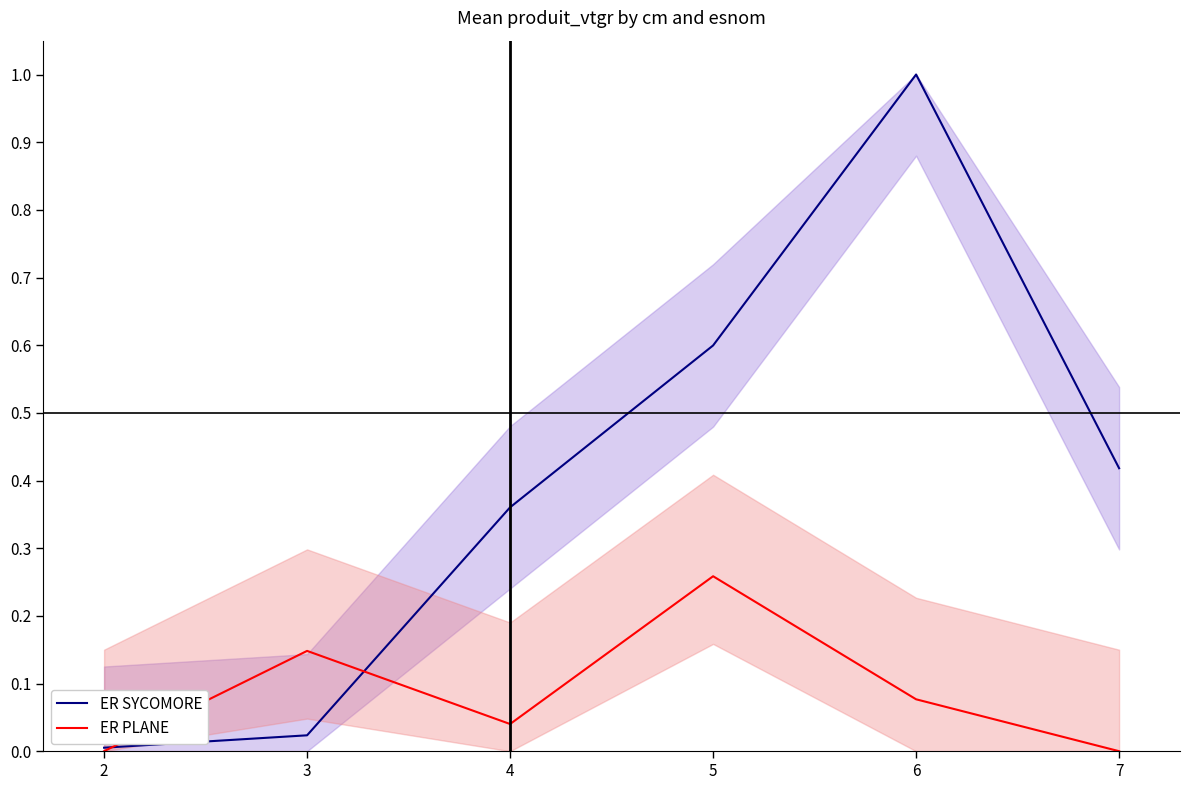

Read the ER PLANE value at 6.

0.1